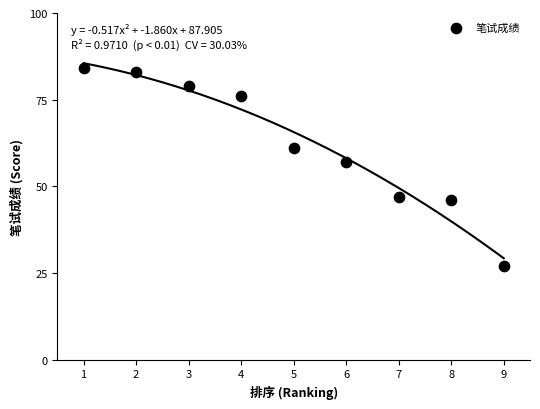

What Y value in the scatter plot is closest to 55?

57